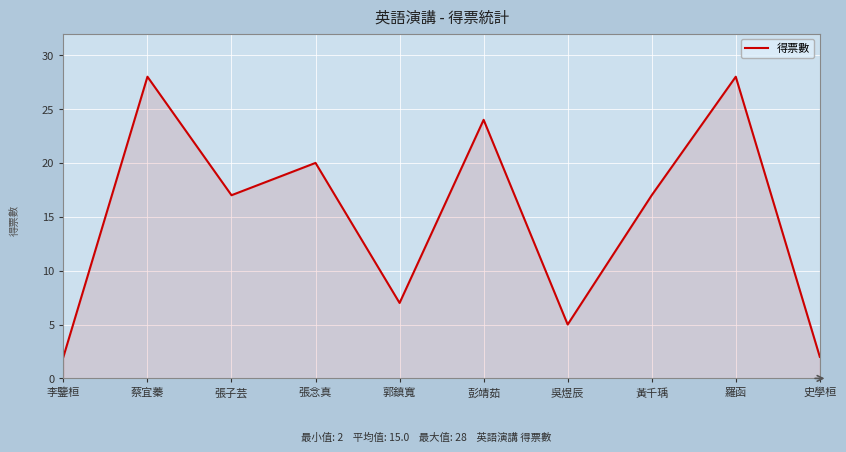

What is the ratio of the value at 李鑒桓 to the value at 張子芸?

0.1